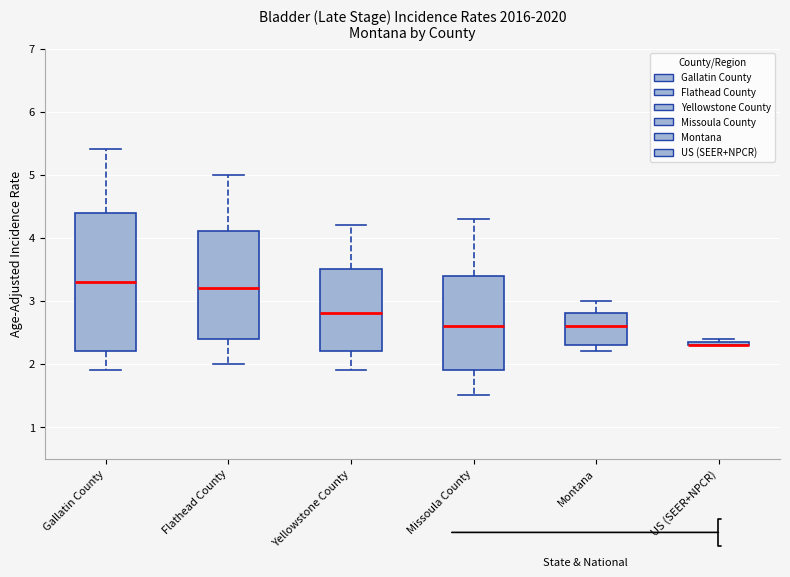

Where does the upper whisker of the box for Flathead County end on the y-axis? The values are not printed on the chart, so give them approximately, as read against the axis.

5.0